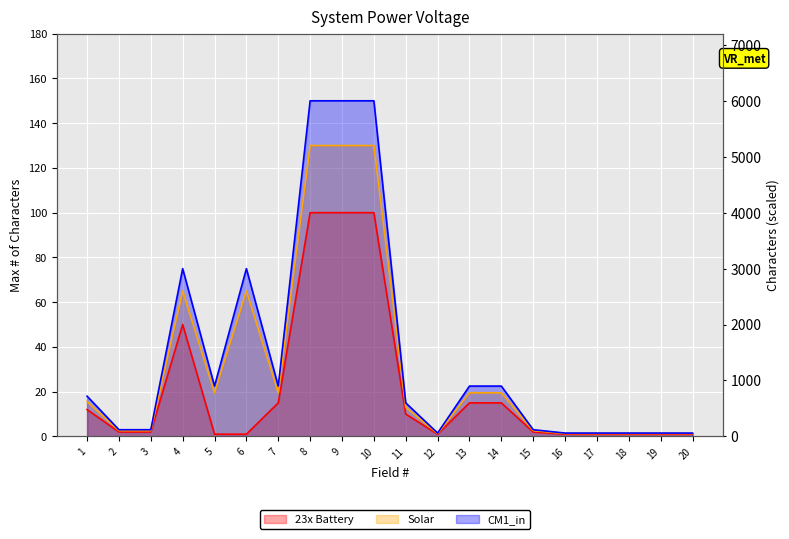

Which label corresponds to the smallest value in the chart?

5